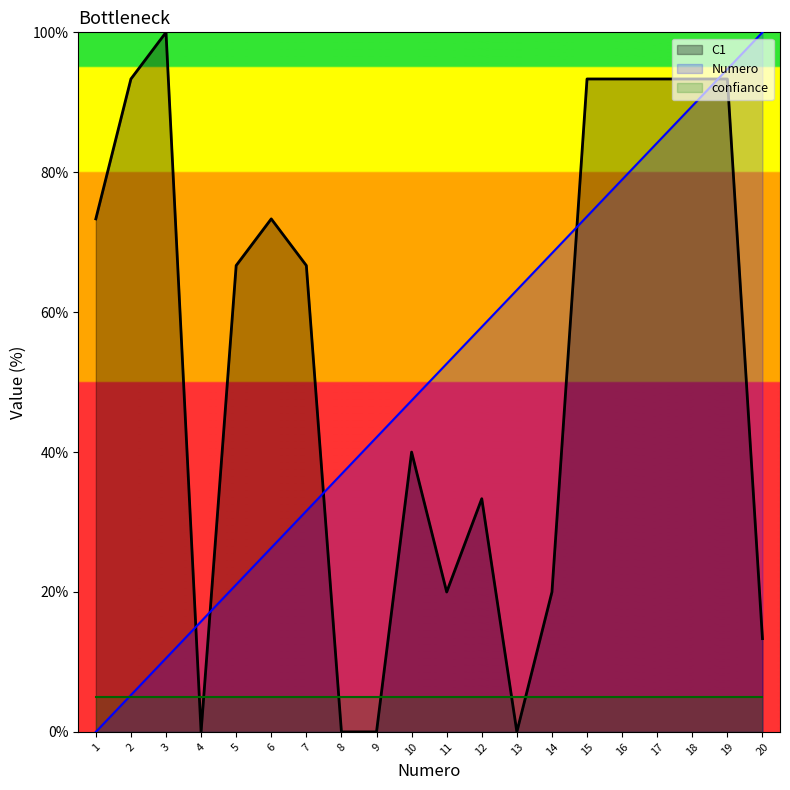

List the labels in order of Numero value, largest first.

20, 19, 18, 17, 16, 15, 14, 13, 12, 11, 10, 9, 8, 7, 6, 5, 4, 3, 2, 1